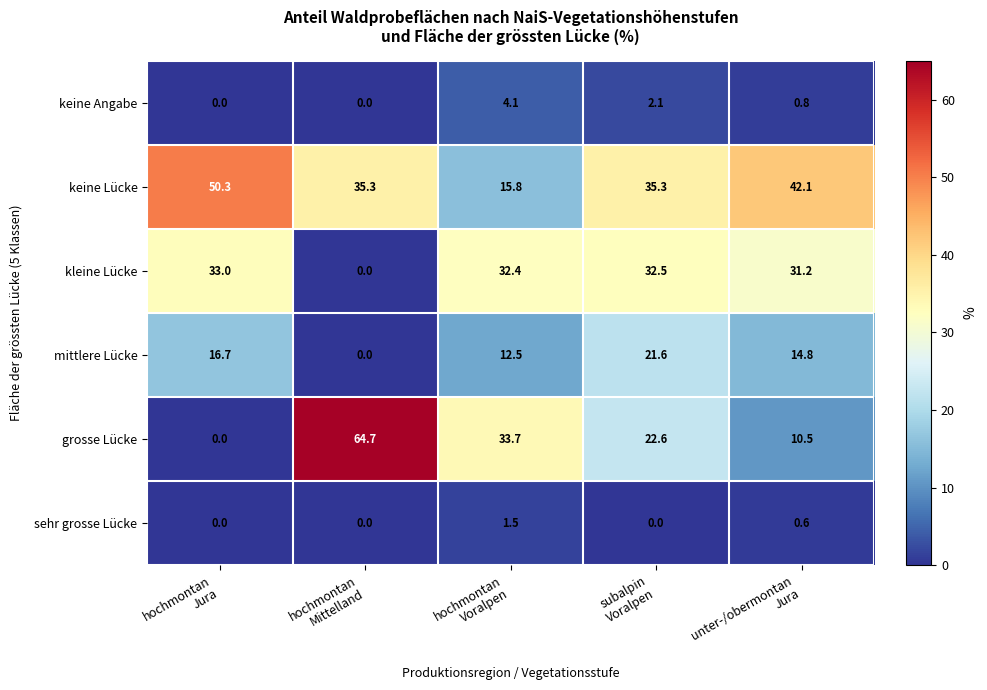

Which series has the largest total across all categories?

keine Lücke